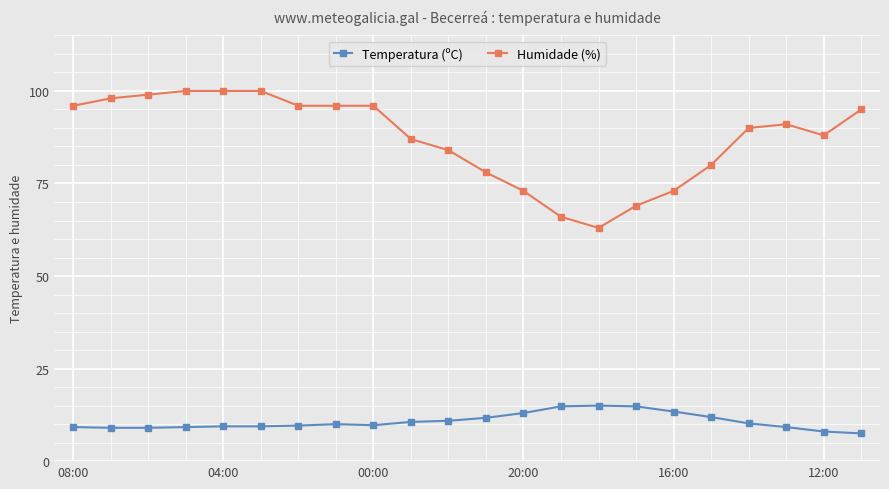

What is the maximum value for Temperatura (ºC)?

15.0